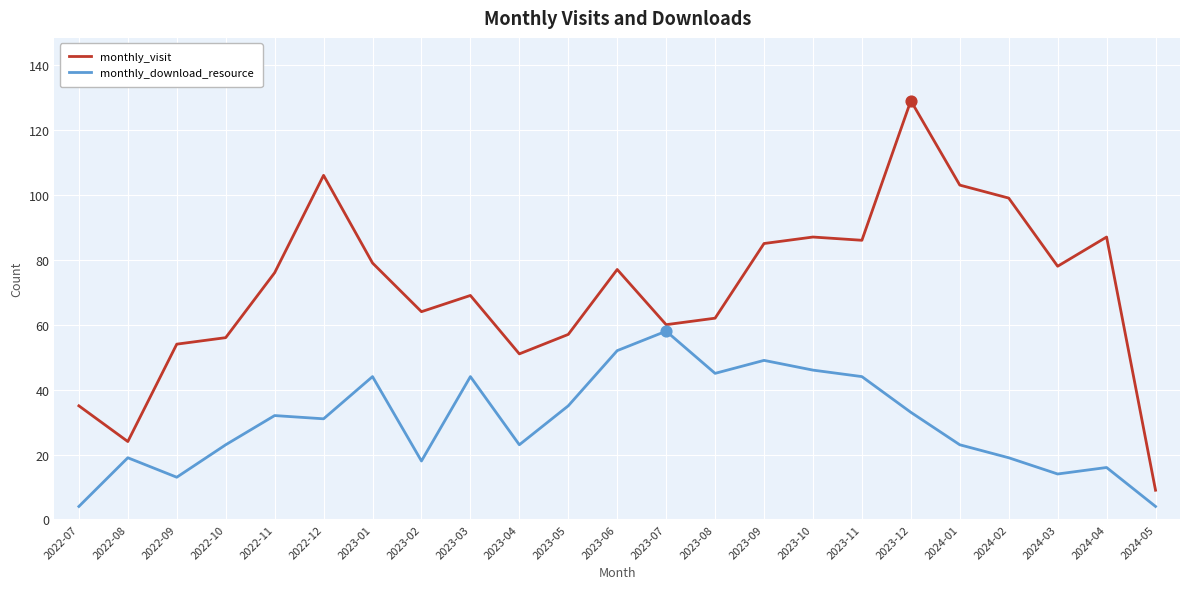

What is the total value across all series at 2022-09?

67